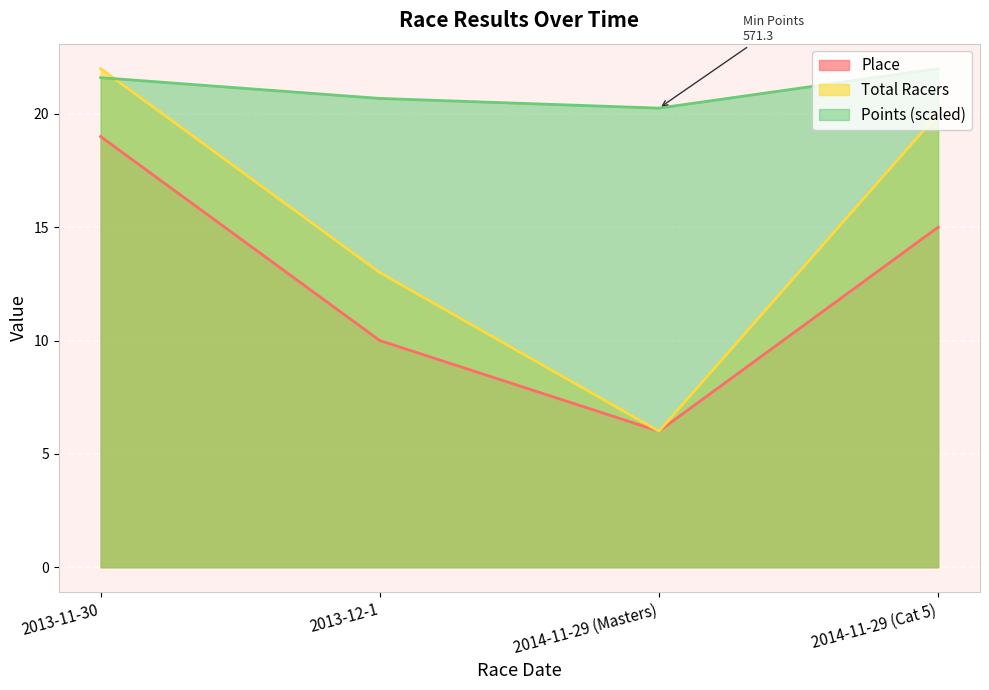

True or false: Total Racers and Place cross at least once.

False